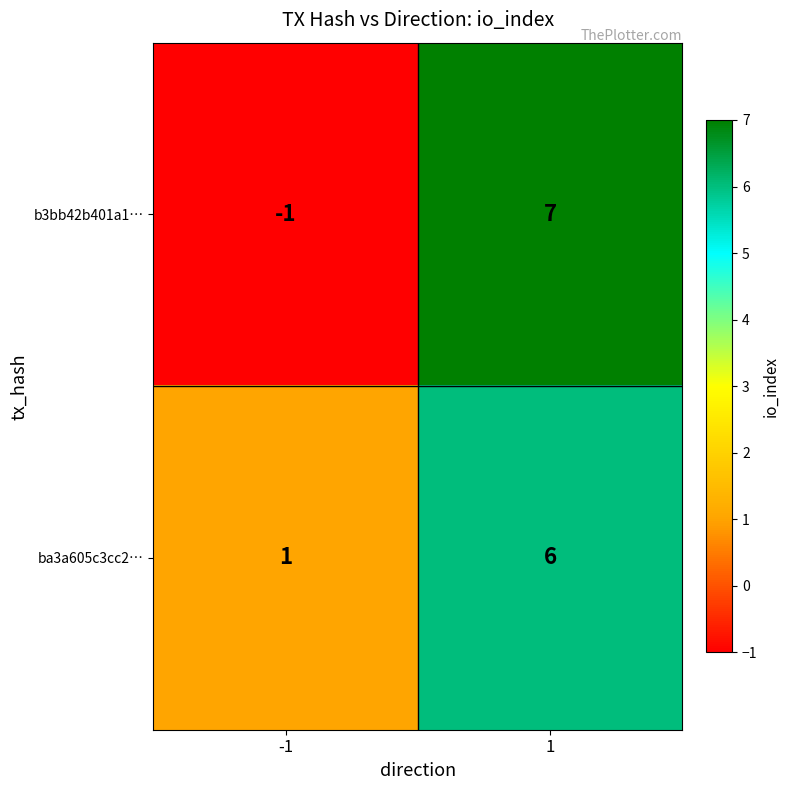

Rank the series by their maximum value, from lowest to highest.

ba3a605c3cc2…, b3bb42b401a1…